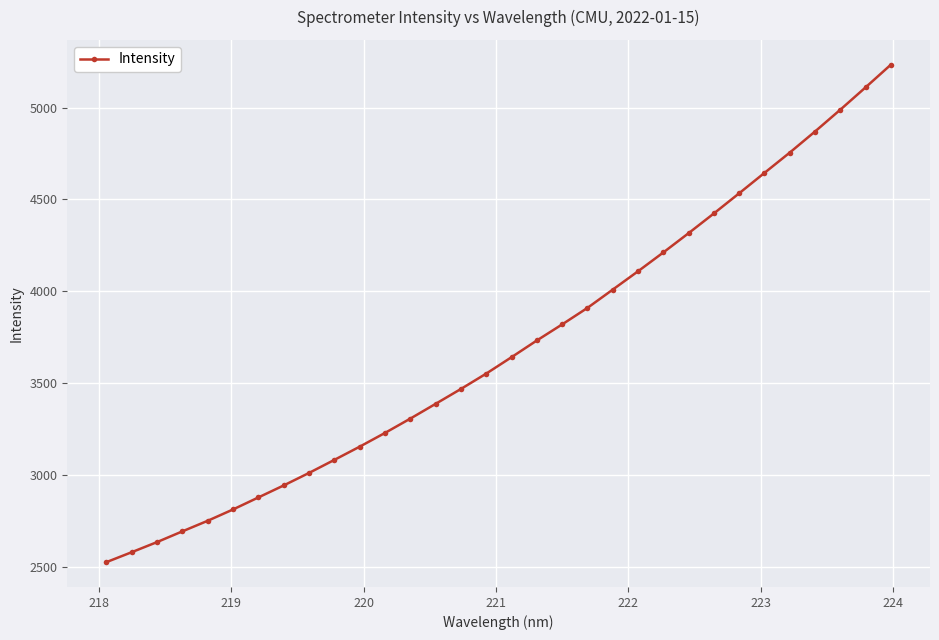

What is the difference between the second highest and second lowest values?

2532.0